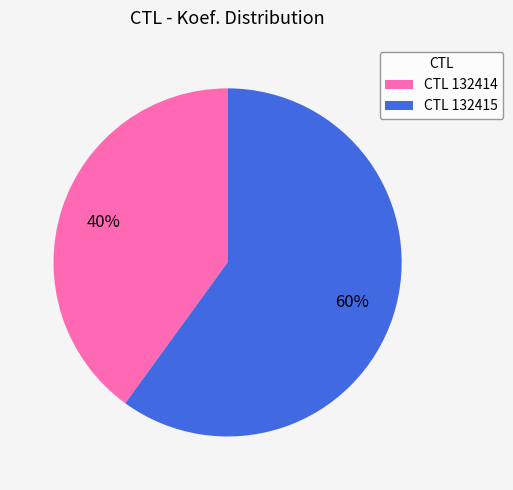

Which has a higher value, CTL 132415 or CTL 132414?

CTL 132415